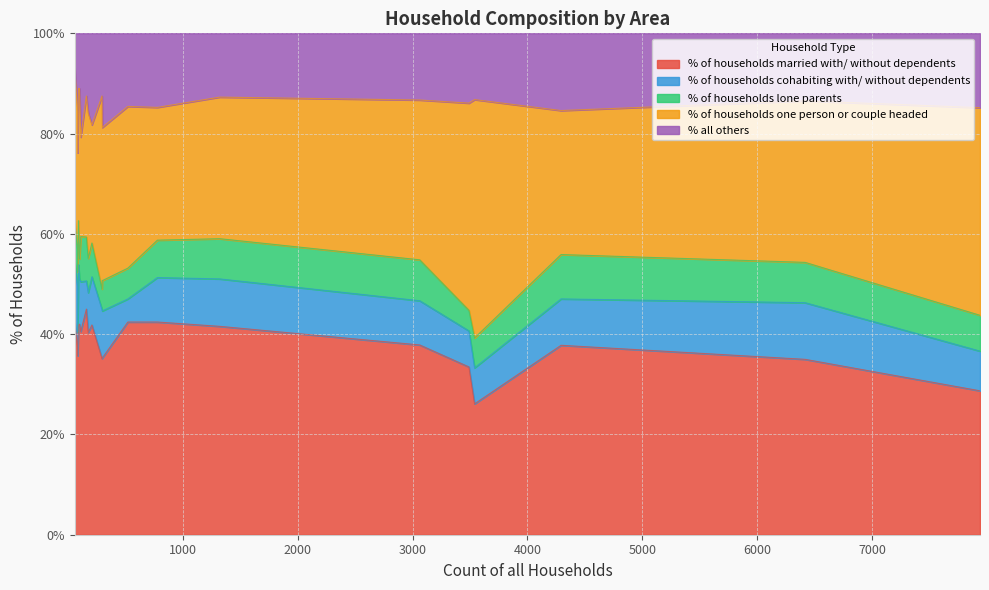

What are all the series names shown in the legend?

% of households married with/ without dependents, % of households cohabiting with/ without dependents, % of households lone parents, % of households one person or couple headed, % all others